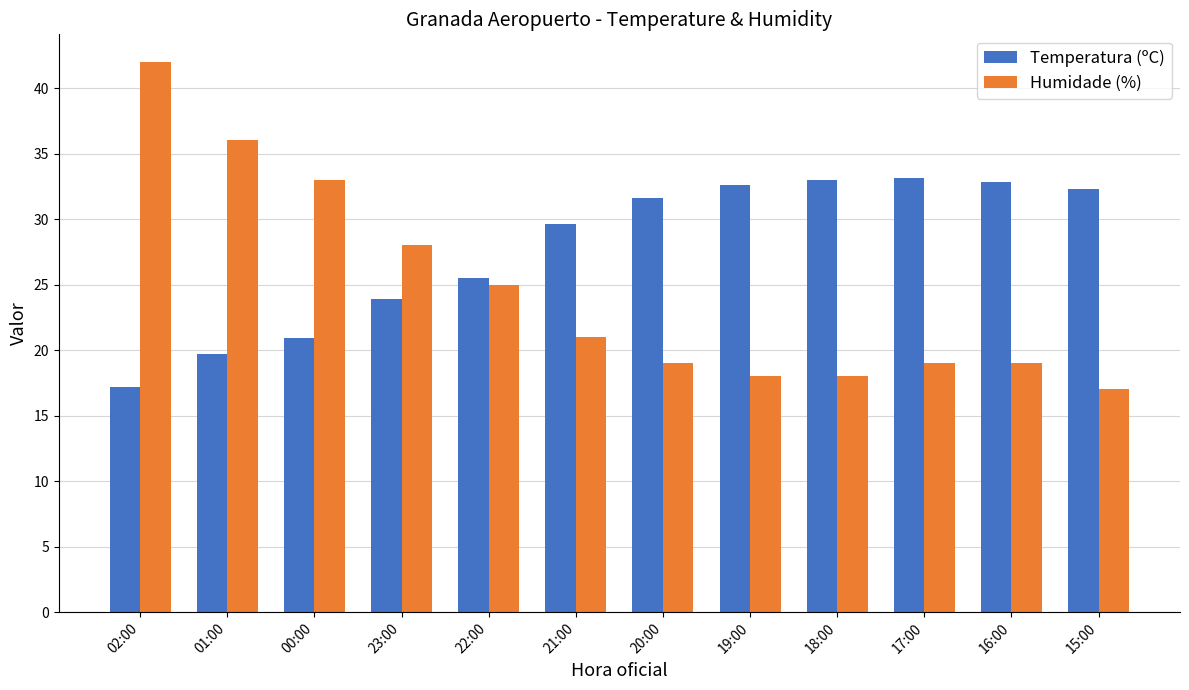

How many data points in Temperatura (ºC) are above 31?

6